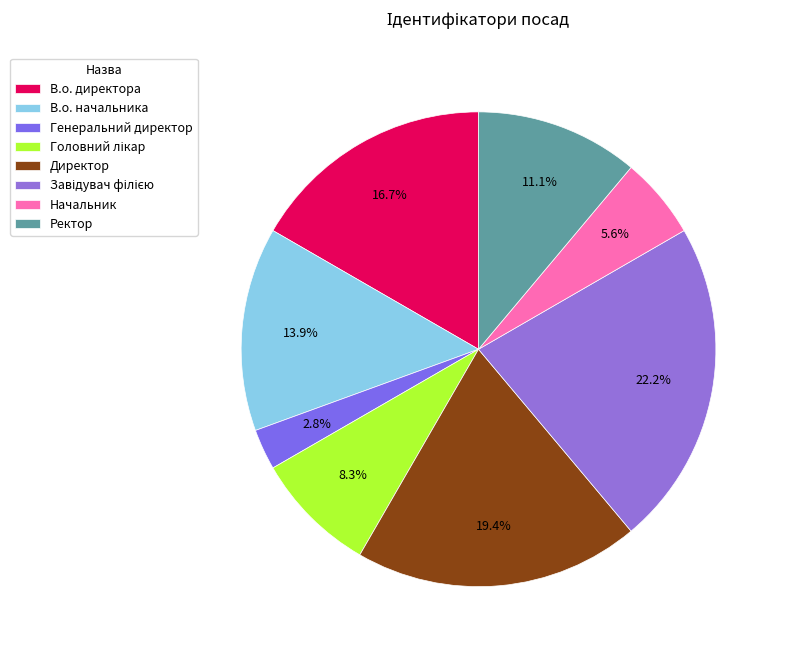

Is there any slice that represents more than half of the pie?

No